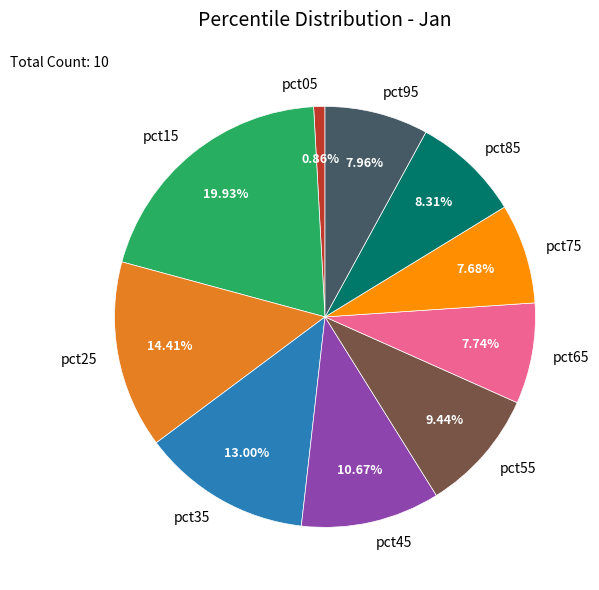

Between pct35 and pct65, which is larger?

pct35